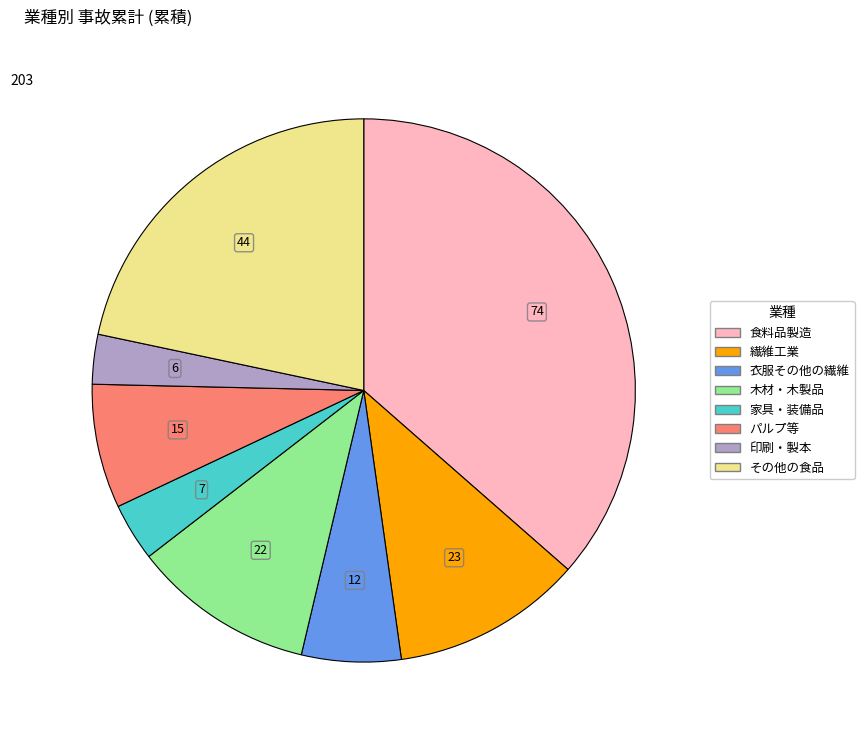

True or false: 木材・木製品 accounts for 11% of the total.

True